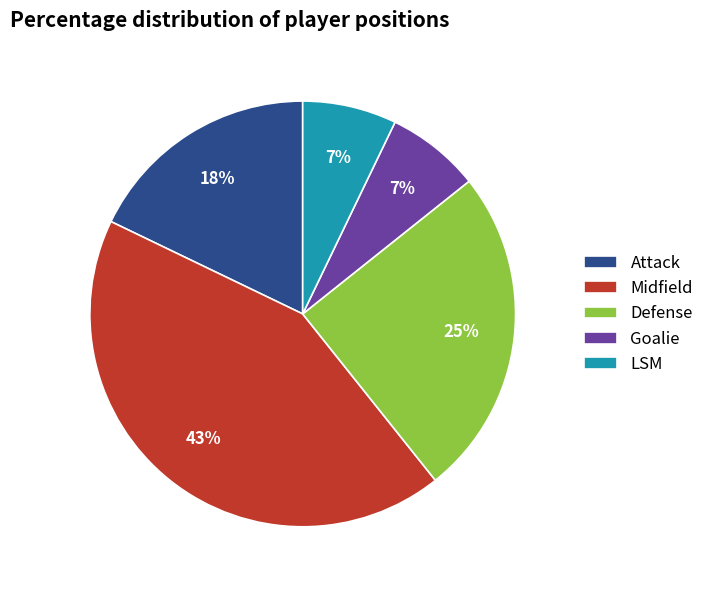

What is the ratio of the value at Midfield to the value at Defense?

1.7